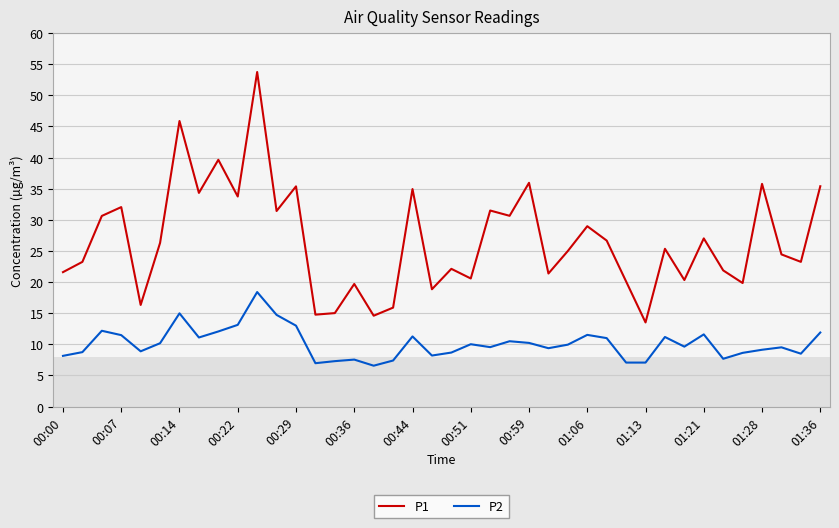

Which series has the largest total across all categories?

P1